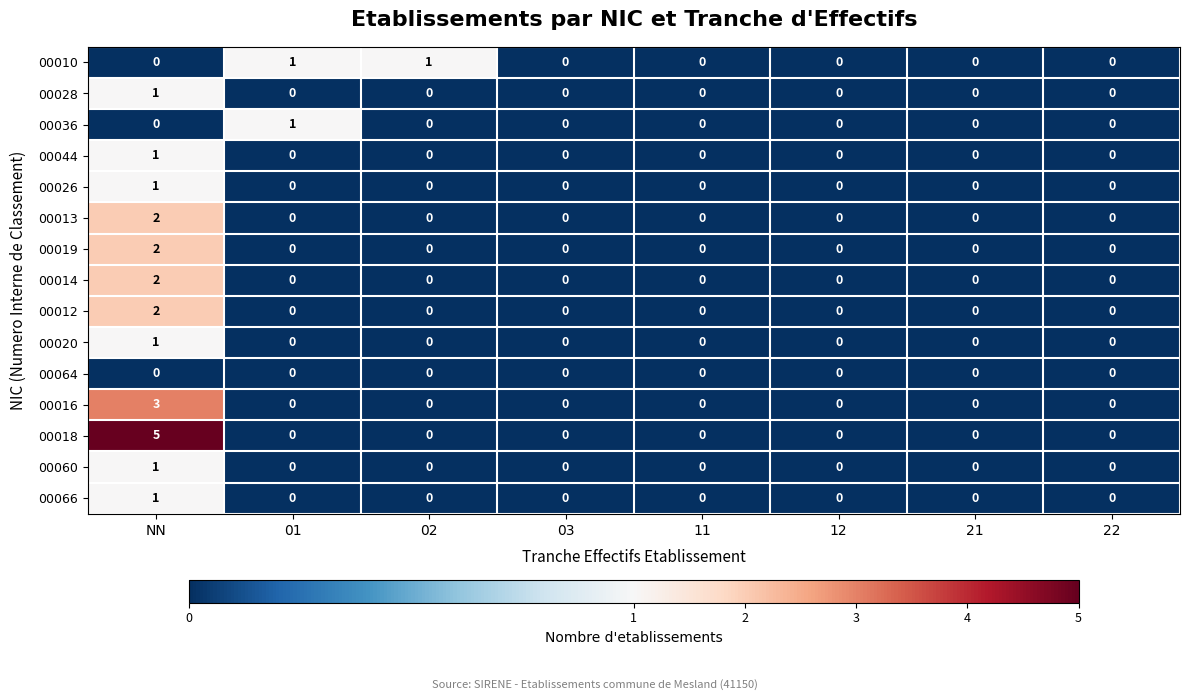

Which series has the largest total across all categories?

00018